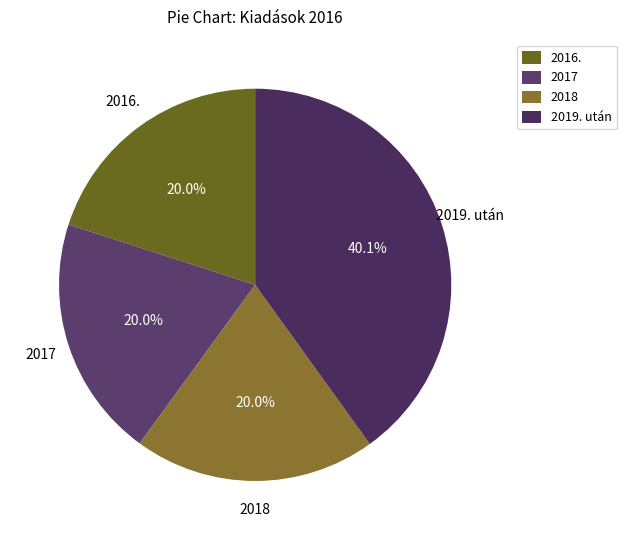

How many slices are in this pie chart?

4